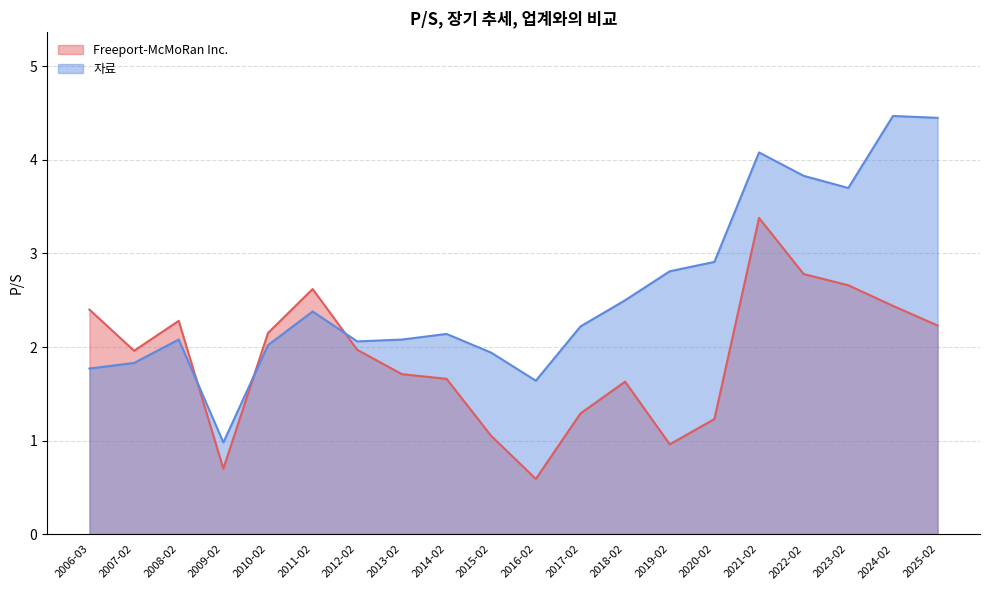

Between 2020-02 and 2017-02, which series saw the biggest shift?

자료